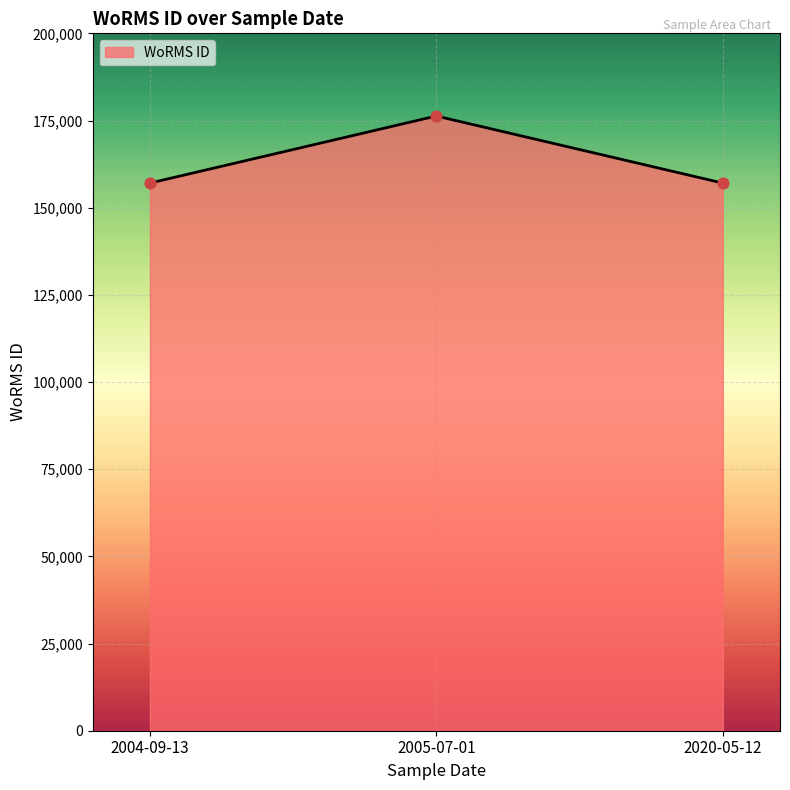

What is the change in value from 2004-09-13 to 2005-07-01?

+19235